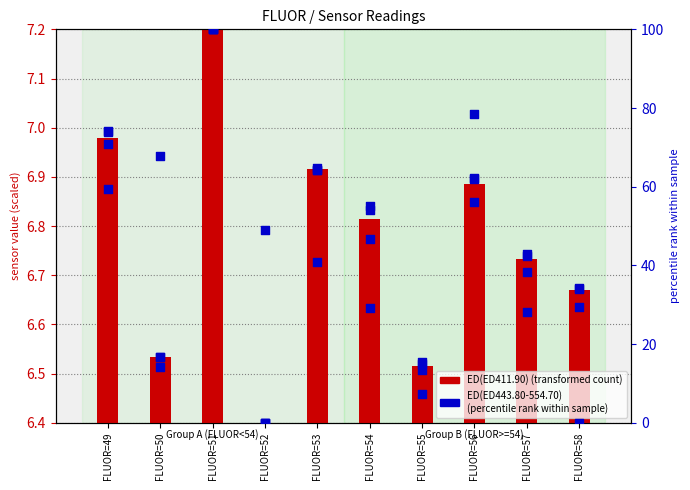

Which series has the largest total across all categories?

ED(ED443.80)